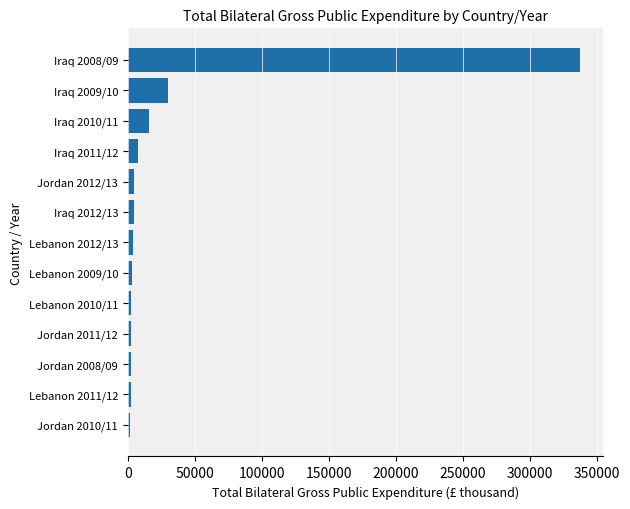

Which category has the highest value across all series?

Iraq 2008/09